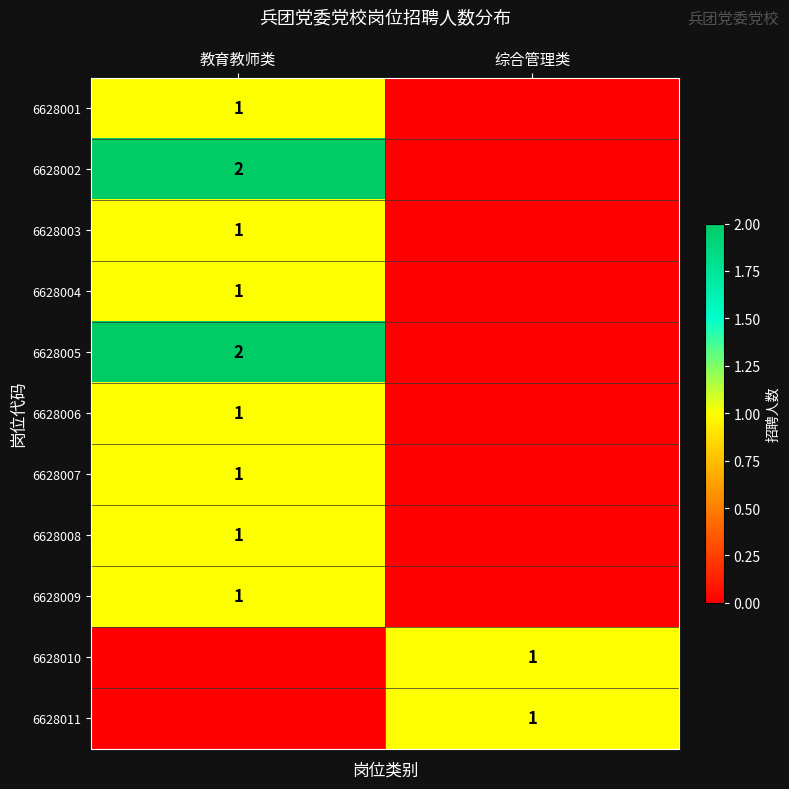

The 6628001 series shows 1 at 教育教师类. True or false?

True